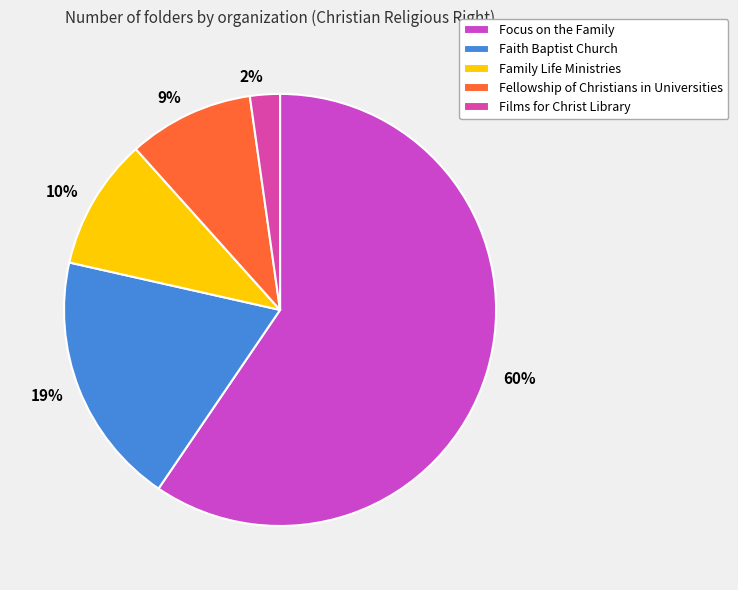

Combined, do 2% and 9% account for over 50%?

No